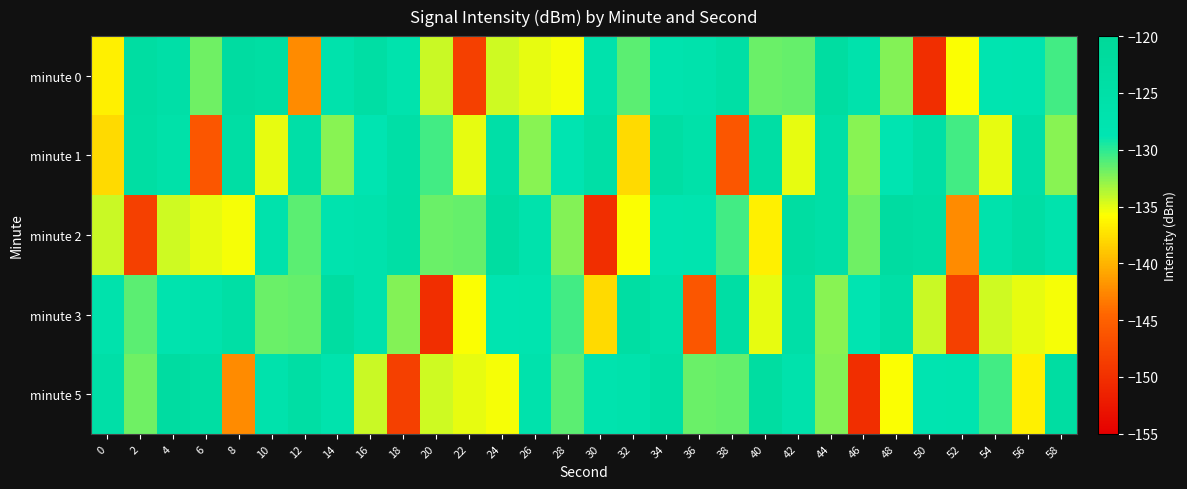

Reading right to left, transcribe all the data shown in this chart.

minute 0: 58=-130.6	56=-127.8	54=-128.0	52=-135.6	50=-150.1	48=-132.4	46=-126.9	44=-123.1	42=-131.6	40=-131.6	38=-124.5	36=-126.6	34=-127.4	32=-131.2	30=-126.7	28=-135.6	26=-135.1	24=-134.4	22=-148.4	20=-134.3	18=-127.1	16=-124.2	14=-126.7	12=-142.3	10=-123.8	8=-122.8	6=-131.8	4=-124.9	2=-123.3	0=-136.6
minute 1: 58=-132.5	56=-124.8	54=-135.1	52=-130.6	50=-124.5	48=-128.3	46=-132.5	44=-124.8	42=-135.1	40=-124.1	38=-146.1	36=-125.8	34=-123.8	32=-137.9	30=-124.5	28=-128.3	26=-132.5	24=-124.8	22=-135.1	20=-130.6	18=-124.5	16=-128.3	14=-132.5	12=-124.8	10=-135.1	8=-124.1	6=-146.1	4=-125.8	2=-123.8	0=-137.9
minute 2: 58=-127.1	56=-124.2	54=-126.7	52=-142.3	50=-123.8	48=-122.8	46=-131.8	44=-124.9	42=-123.3	40=-136.6	38=-130.6	36=-127.8	34=-128.0	32=-135.6	30=-150.1	28=-132.4	26=-126.9	24=-123.1	22=-131.6	20=-131.6	18=-124.5	16=-126.6	14=-127.4	12=-131.2	10=-126.7	8=-135.6	6=-135.1	4=-134.4	2=-148.4	0=-134.3
minute 3: 58=-135.6	56=-135.1	54=-134.4	52=-148.4	50=-134.3	48=-124.5	46=-128.3	44=-132.5	42=-124.8	40=-135.1	38=-124.1	36=-146.1	34=-125.8	32=-123.8	30=-137.9	28=-130.6	26=-127.8	24=-128.0	22=-135.6	20=-150.1	18=-132.4	16=-126.9	14=-123.1	12=-131.6	10=-131.6	8=-124.5	6=-126.6	4=-127.4	2=-131.2	0=-126.7
minute 5: 58=-123.3	56=-136.6	54=-130.6	52=-127.8	50=-128.0	48=-135.6	46=-150.1	44=-132.4	42=-126.9	40=-123.1	38=-131.6	36=-131.6	34=-124.5	32=-126.6	30=-127.4	28=-131.2	26=-126.7	24=-135.6	22=-135.1	20=-134.4	18=-148.4	16=-134.3	14=-127.1	12=-124.2	10=-126.7	8=-142.3	6=-123.8	4=-122.8	2=-131.8	0=-124.9